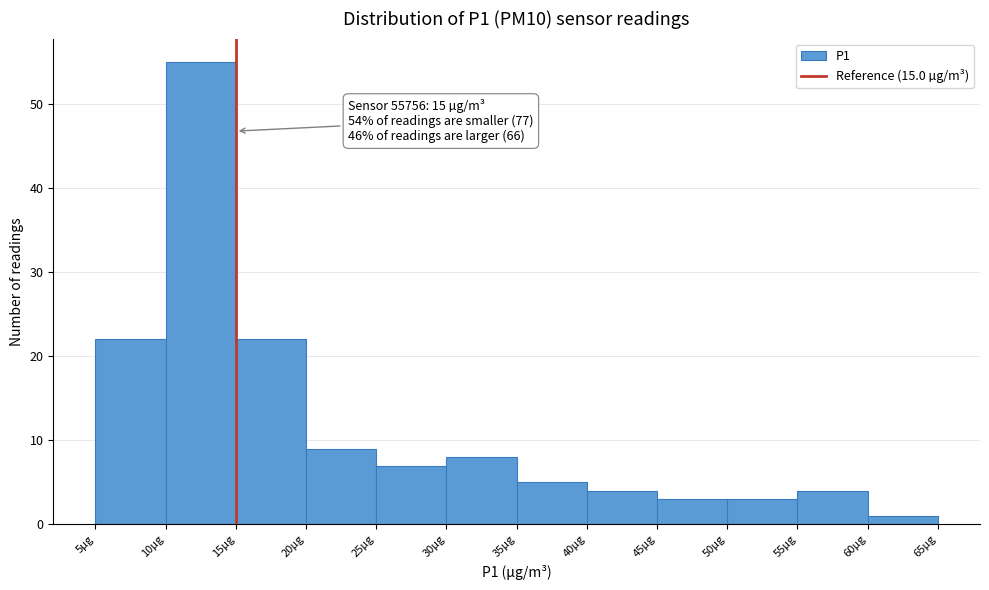

Over which range of the x-axis is the bar tallest?

10 to 15